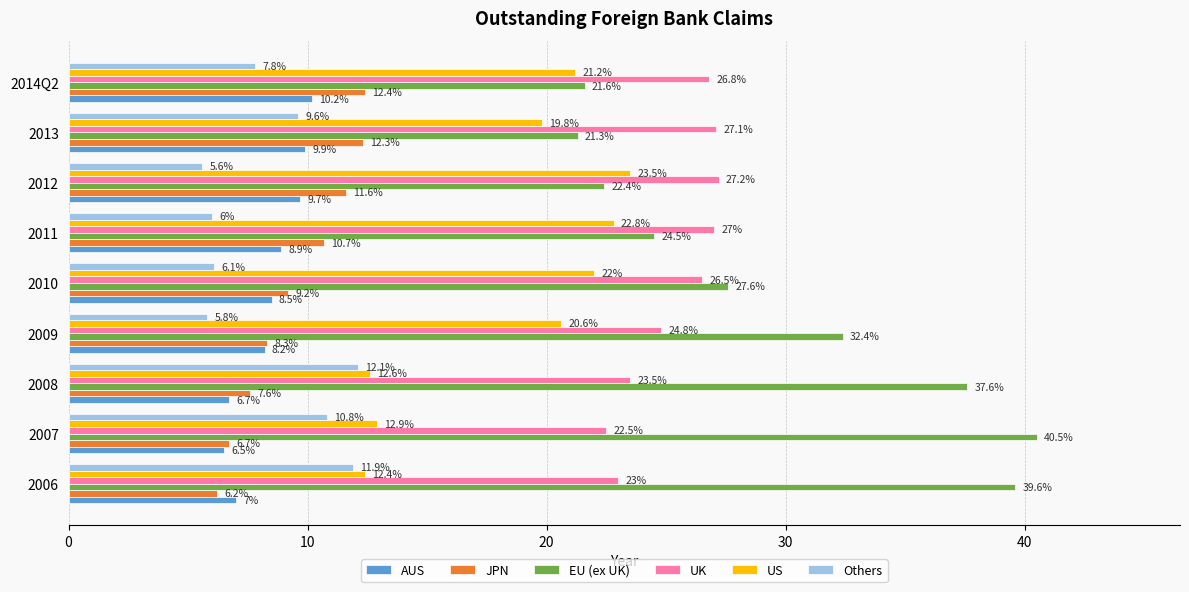

What is the greatest value displayed?

40.5